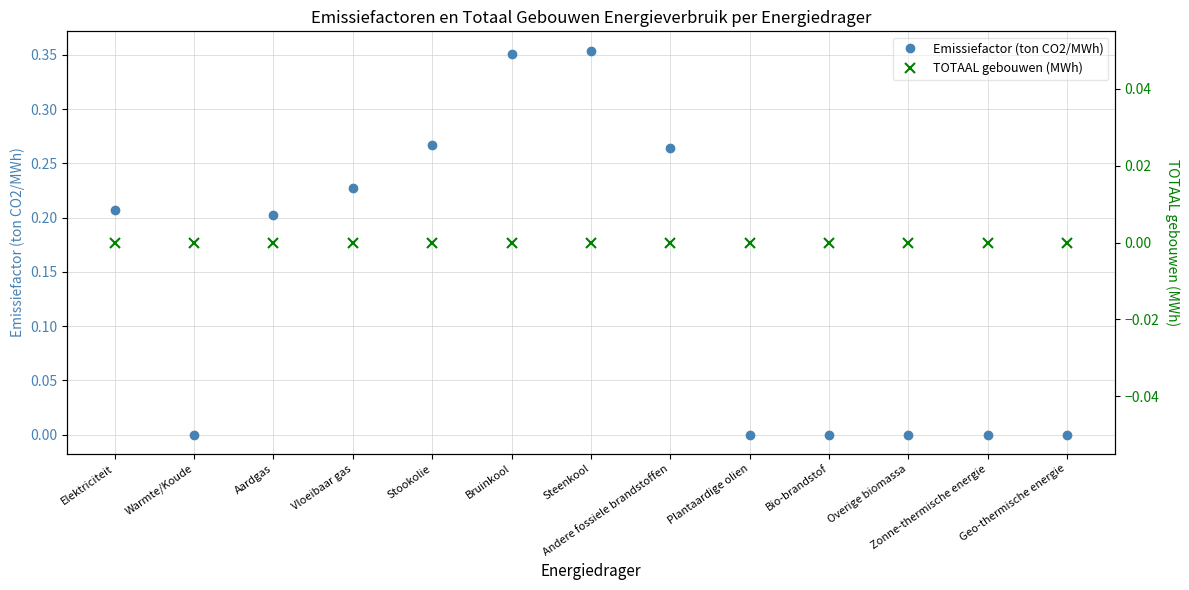

Which has a higher value, Stookolie or Bio-brandstof?

Stookolie